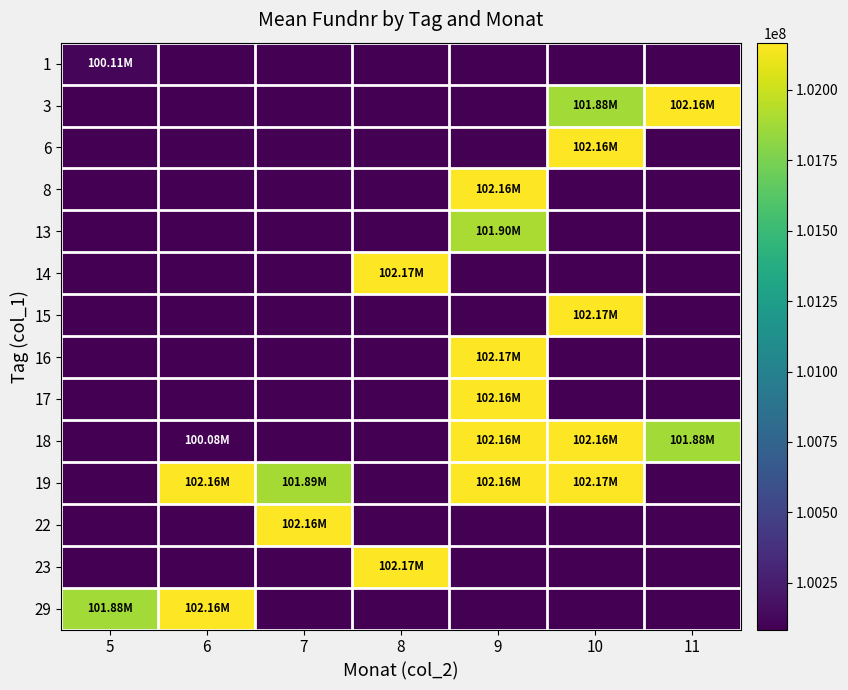

Reading left to right, list all the values displayed in this chart.

1: 5=100113514.0	6=0.0	7=0.0	8=0.0	9=0.0	10=0.0	11=0.0
3: 5=0.0	6=0.0	7=0.0	8=0.0	9=0.0	10=101879604.0	11=102164744.6
6: 5=0.0	6=0.0	7=0.0	8=0.0	9=0.0	10=102164304.0	11=0.0
8: 5=0.0	6=0.0	7=0.0	8=0.0	9=102164325.0	10=0.0	11=0.0
13: 5=0.0	6=0.0	7=0.0	8=0.0	9=101900050.0	10=0.0	11=0.0
14: 5=0.0	6=0.0	7=0.0	8=102165368.0	9=0.0	10=0.0	11=0.0
15: 5=0.0	6=0.0	7=0.0	8=0.0	9=0.0	10=102167337.3	11=0.0
16: 5=0.0	6=0.0	7=0.0	8=0.0	9=102165326.0	10=0.0	11=0.0
17: 5=0.0	6=0.0	7=0.0	8=0.0	9=102164302.0	10=0.0	11=0.0
18: 5=0.0	6=100084205.5	7=0.0	8=0.0	9=102164324.0	10=102164323.0	11=101877765.0
19: 5=0.0	6=102164309.0	7=101887409.0	8=0.0	9=102164303.0	10=102166483.0	11=0.0
22: 5=0.0	6=0.0	7=102164761.0	8=0.0	9=0.0	10=0.0	11=0.0
23: 5=0.0	6=0.0	7=0.0	8=102165009.0	9=0.0	10=0.0	11=0.0
29: 5=101877577.0	6=102164303.0	7=0.0	8=0.0	9=0.0	10=0.0	11=0.0